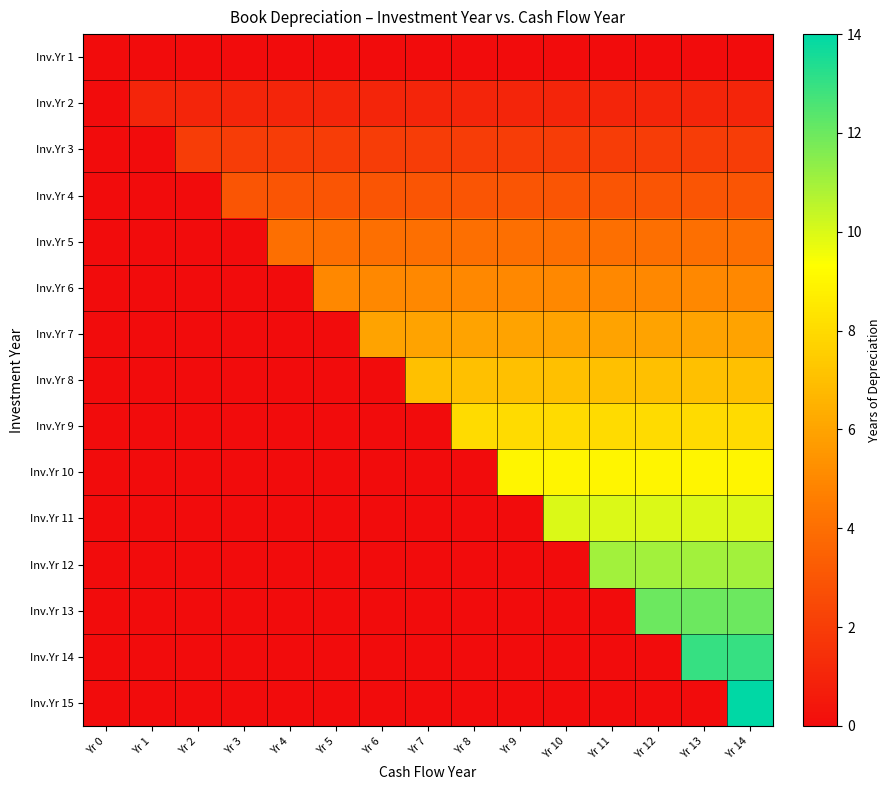

What is the spread (max minus min) of values at Yr 4?

4